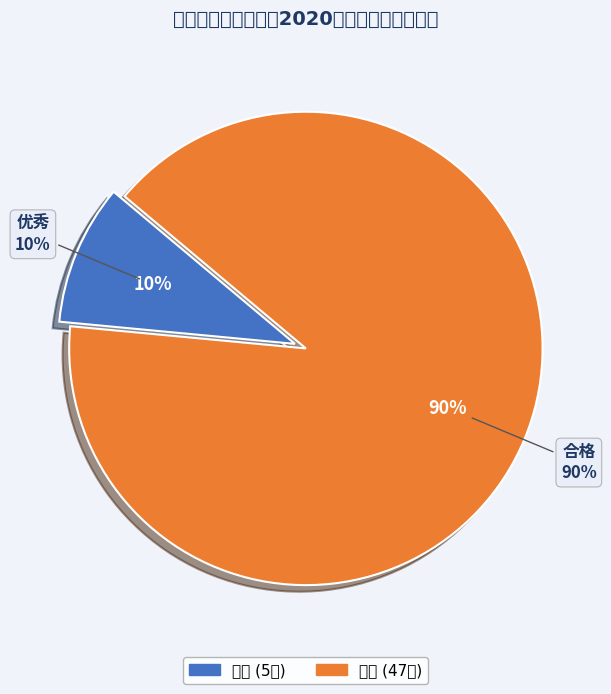

Approximately how many times larger is the value at 合格 compared to 优秀?

9.4